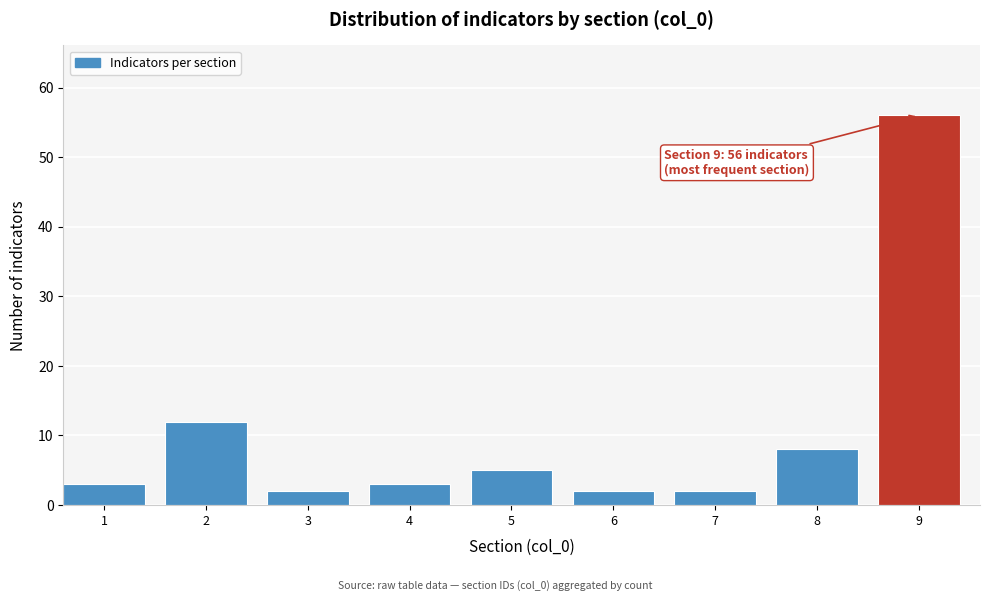

Reading left to right, transcribe all the data shown in this chart.

3	12	2	3	5	2	2	8	56